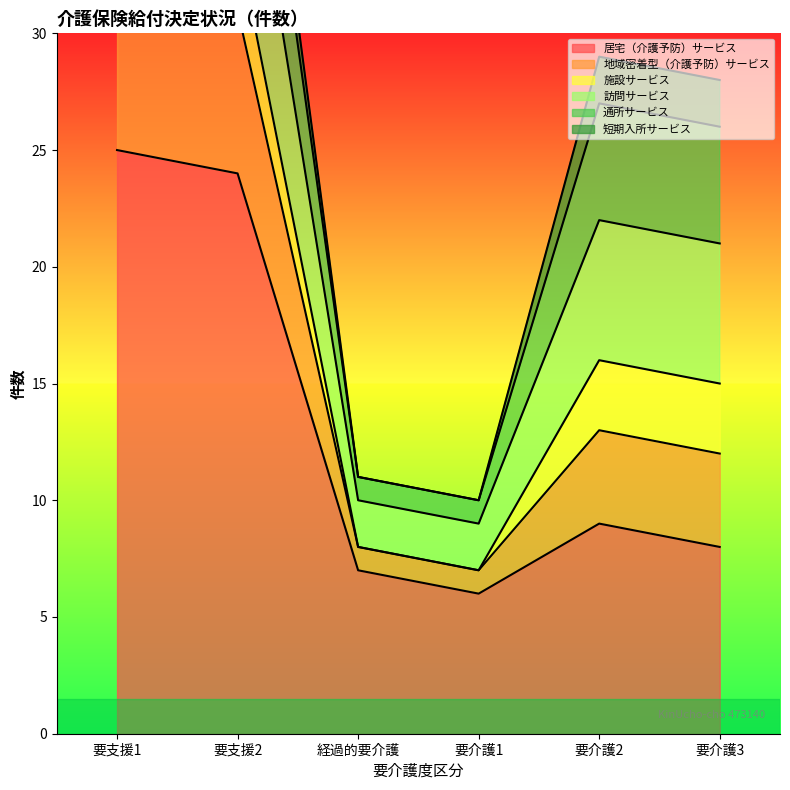

At which category does the chart reach its minimum across all series?

経過的要介護